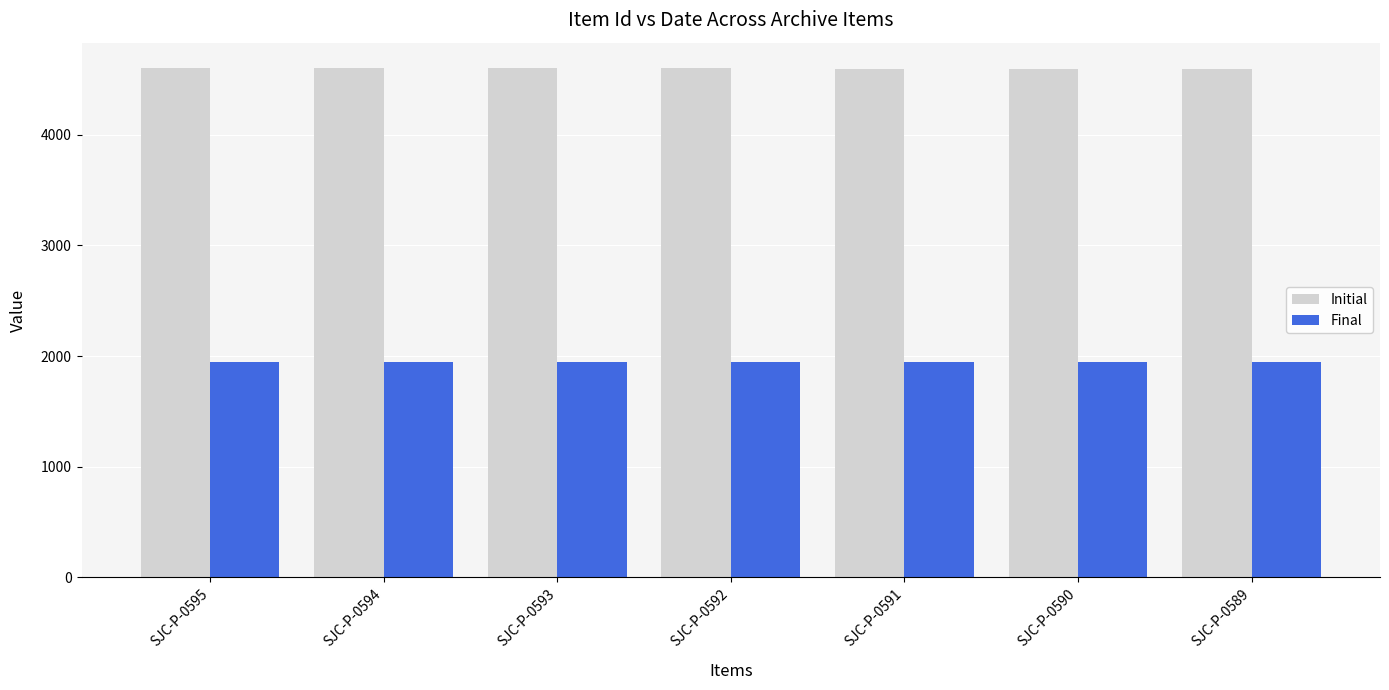

At which label does Initial first exceed 4598?

SJC-P-0595